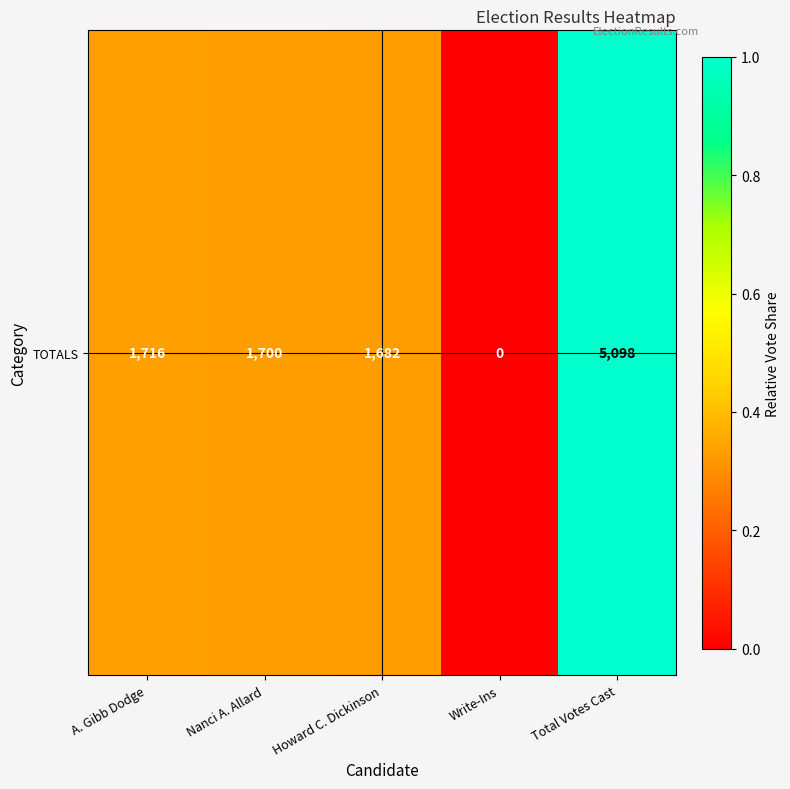

Which label corresponds to the largest value in the chart?

Total Votes Cast